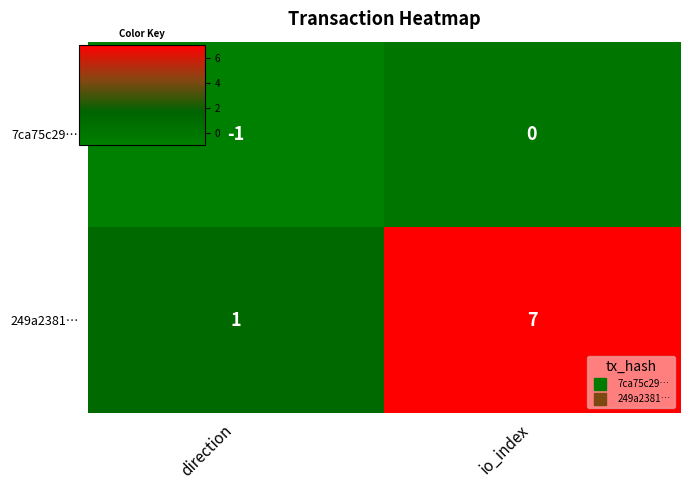

What is the minimum value shown in the chart?

-1